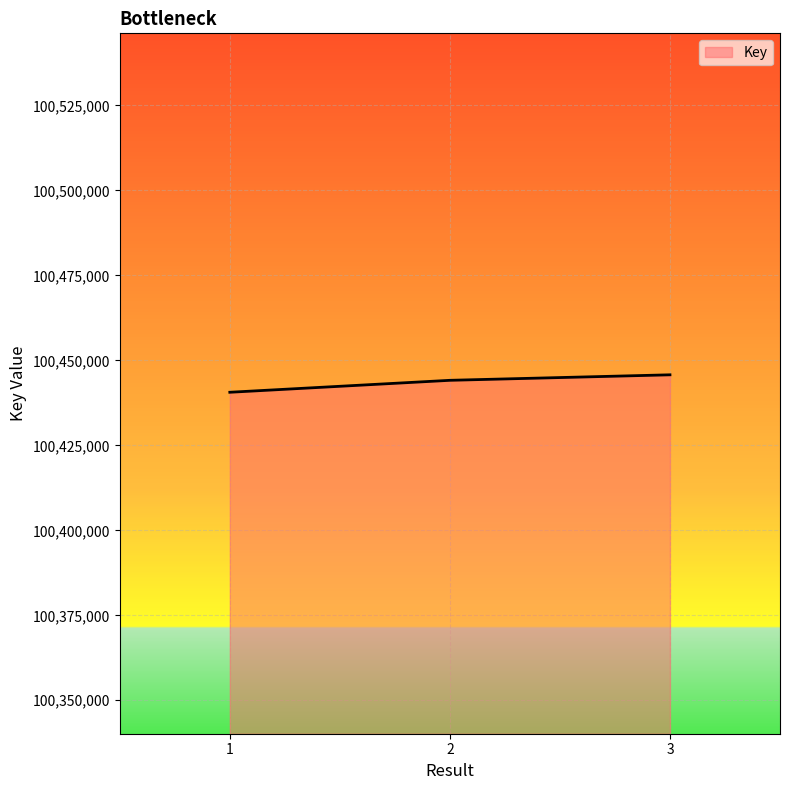

What is the change in value from 1 to 3?

+5135